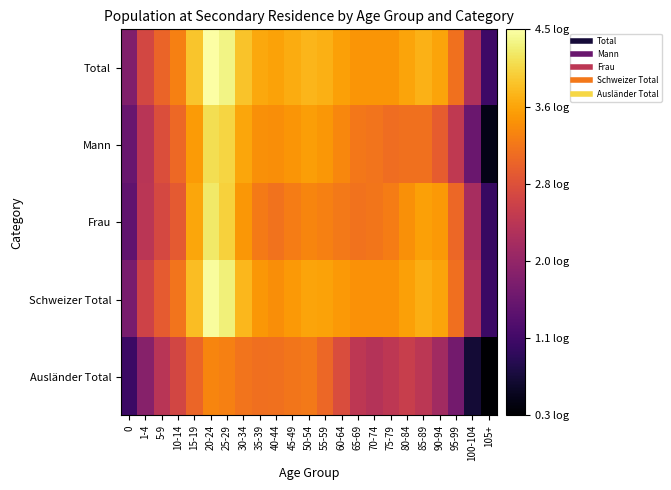

How many distinct data groups are displayed?

5